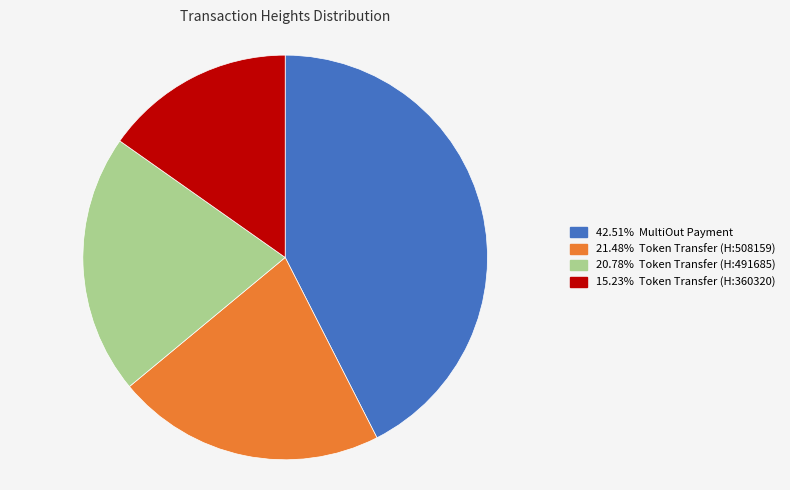

Does any single category account for the majority?

No